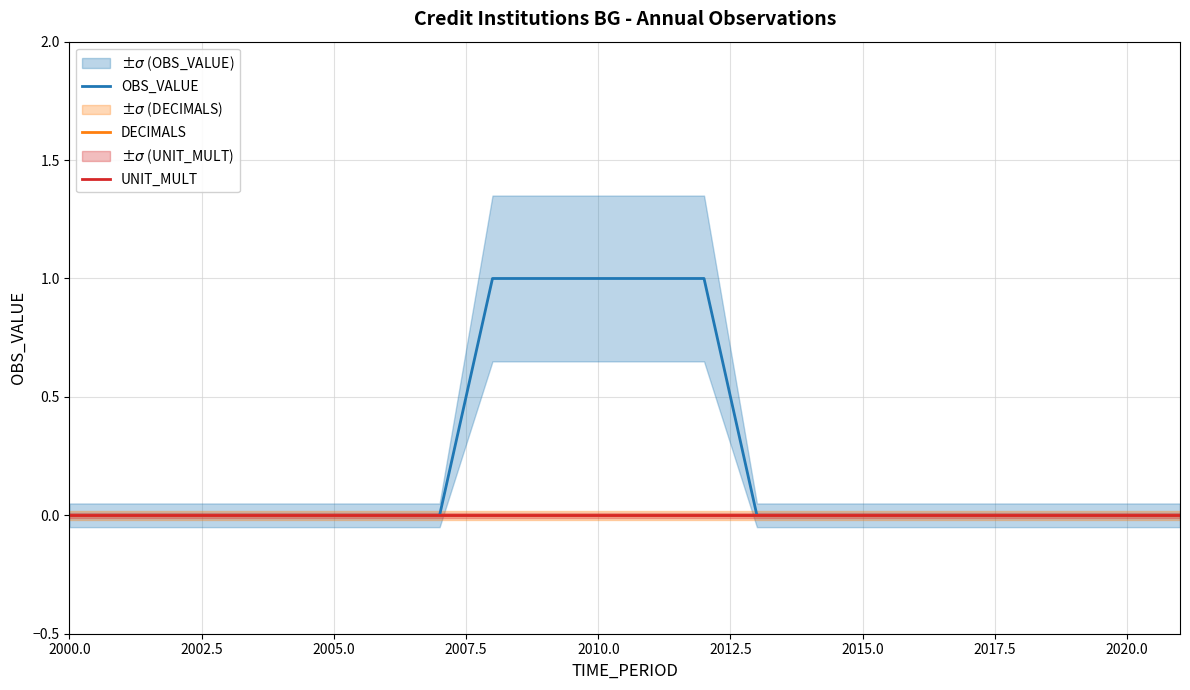

How many lines are shown in the chart?

3